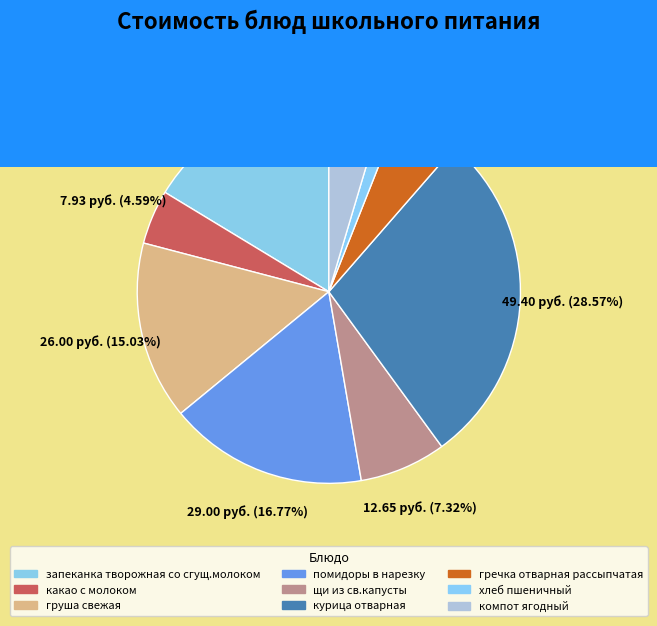

Do гречка отварная рассыпчатая and хлеб пшеничный together represent more than half of the pie?

No